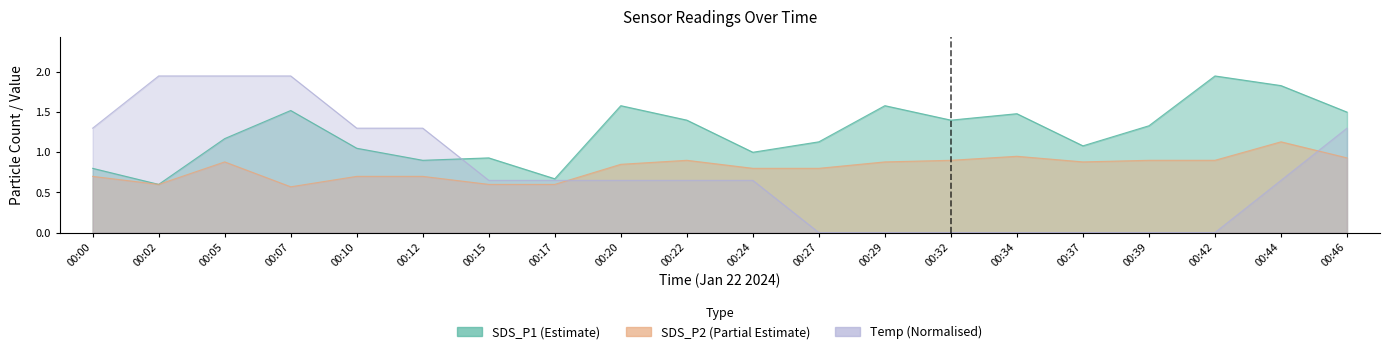

Count the Temp values in the range 0 to 1.

13